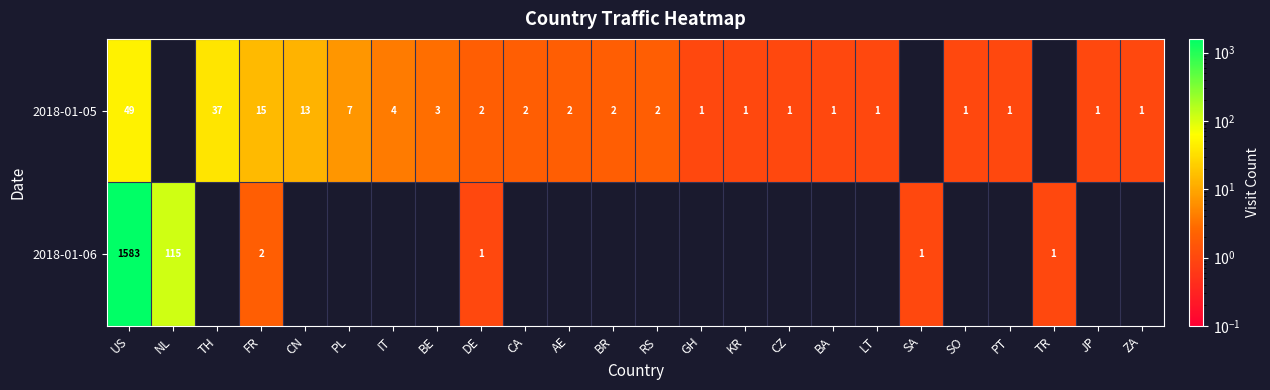

Rank the series at US from lowest to highest value.

2018-01-05, 2018-01-06